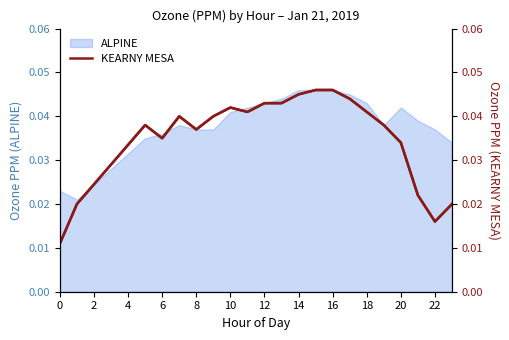

Does the chart display data point markers on the line(s)?

No